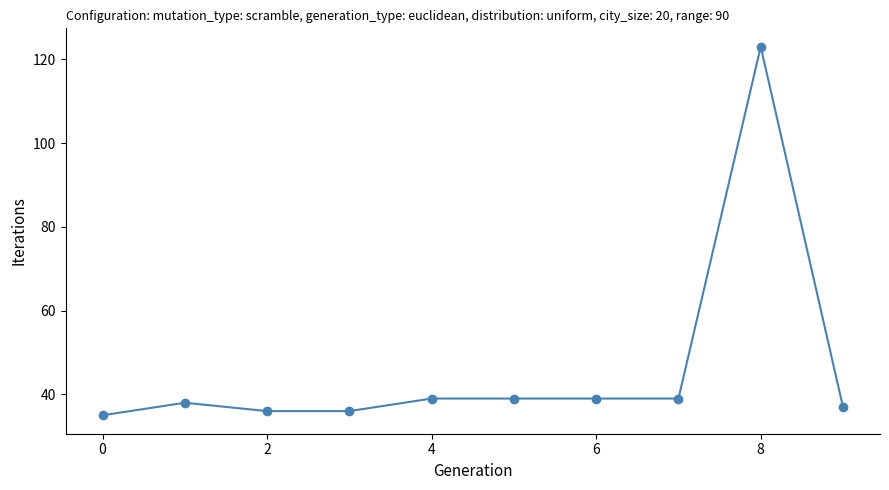

What is the smallest value displayed?

35